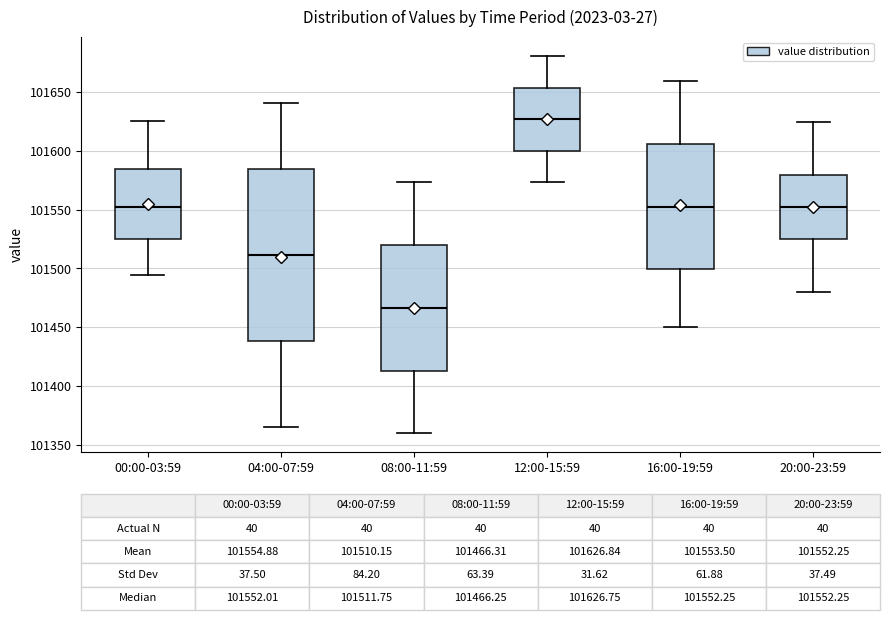

Comparing the boxes themselves (not the whiskers), which one is the tallest?

04:00-07:59